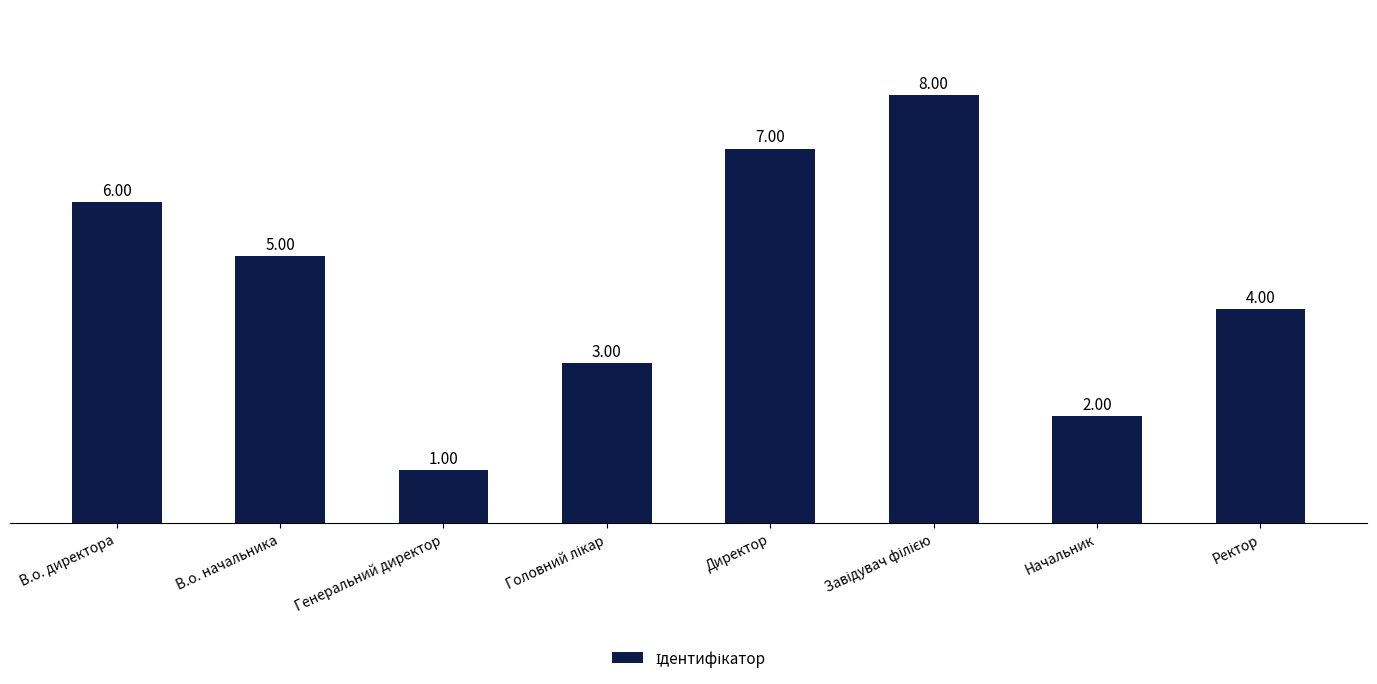

What is the value of the 6th bar from the left?

8